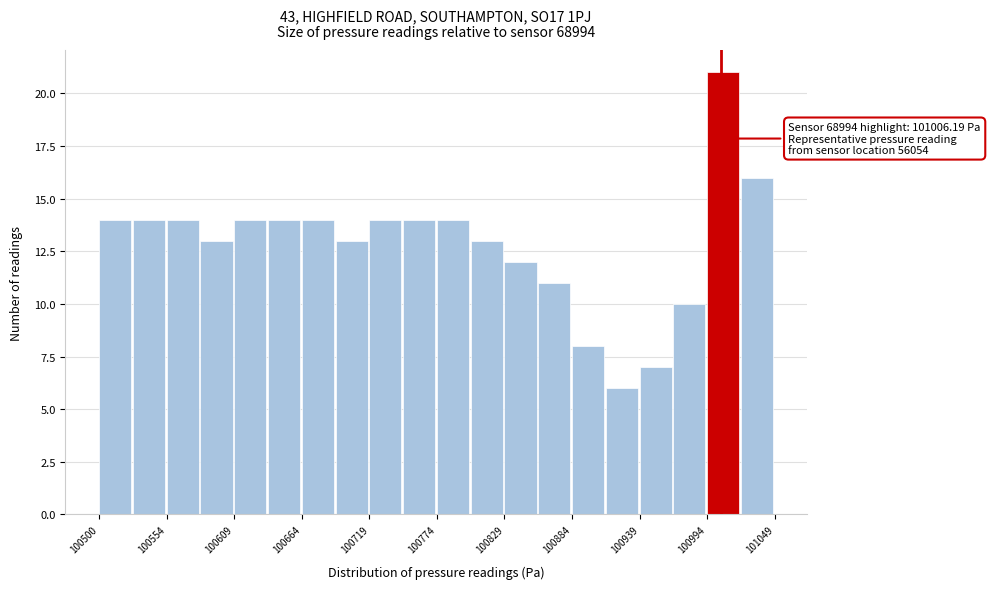

Read against the x-axis, roughly where is the centre of the tallest bar?

101010